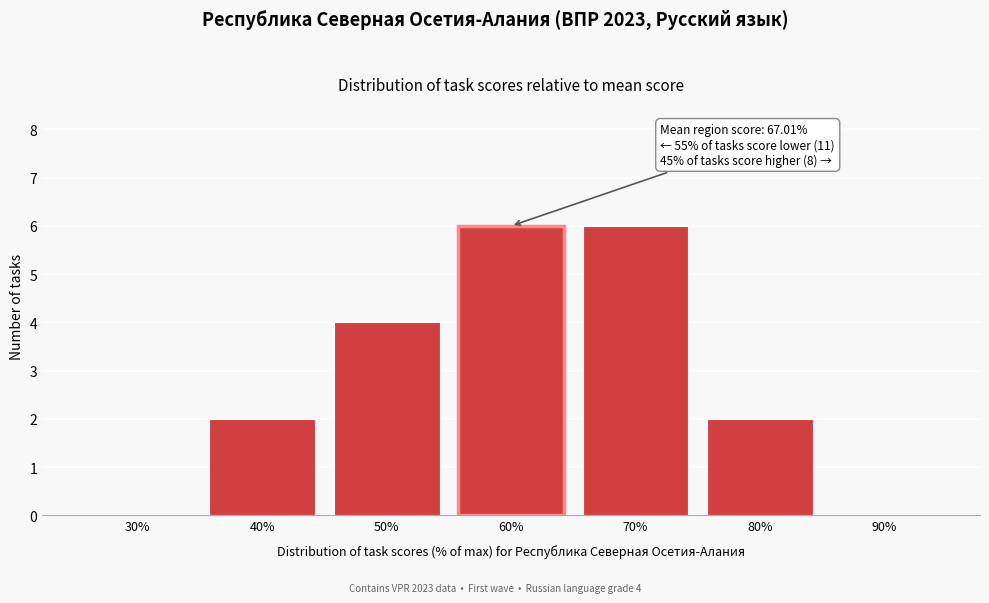

Reading right to left, transcribe all the data shown in this chart.

90%=0	80%=2	70%=6	60%=6	50%=4	40%=2	30%=0